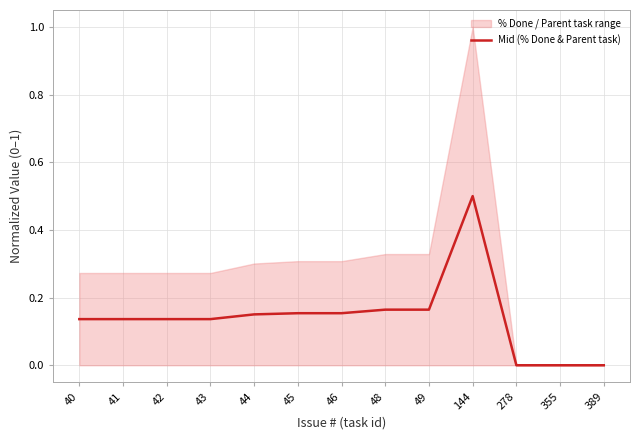

Rank the categories by value from highest to lowest.

144, 48, 49, 45, 46, 44, 40, 41, 42, 43, 278, 355, 389